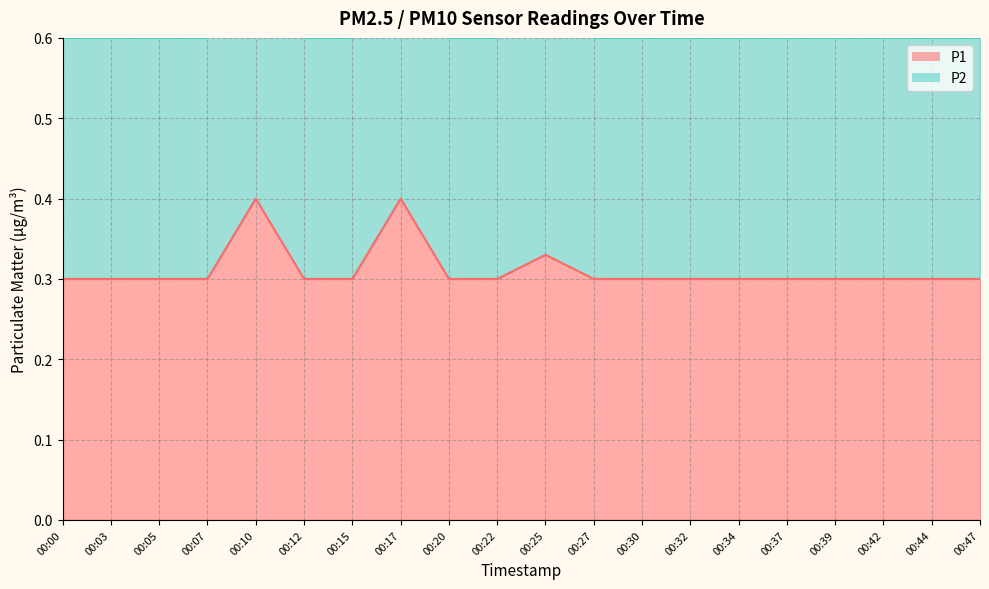

What is the total value across all series at 00:25?

1.0